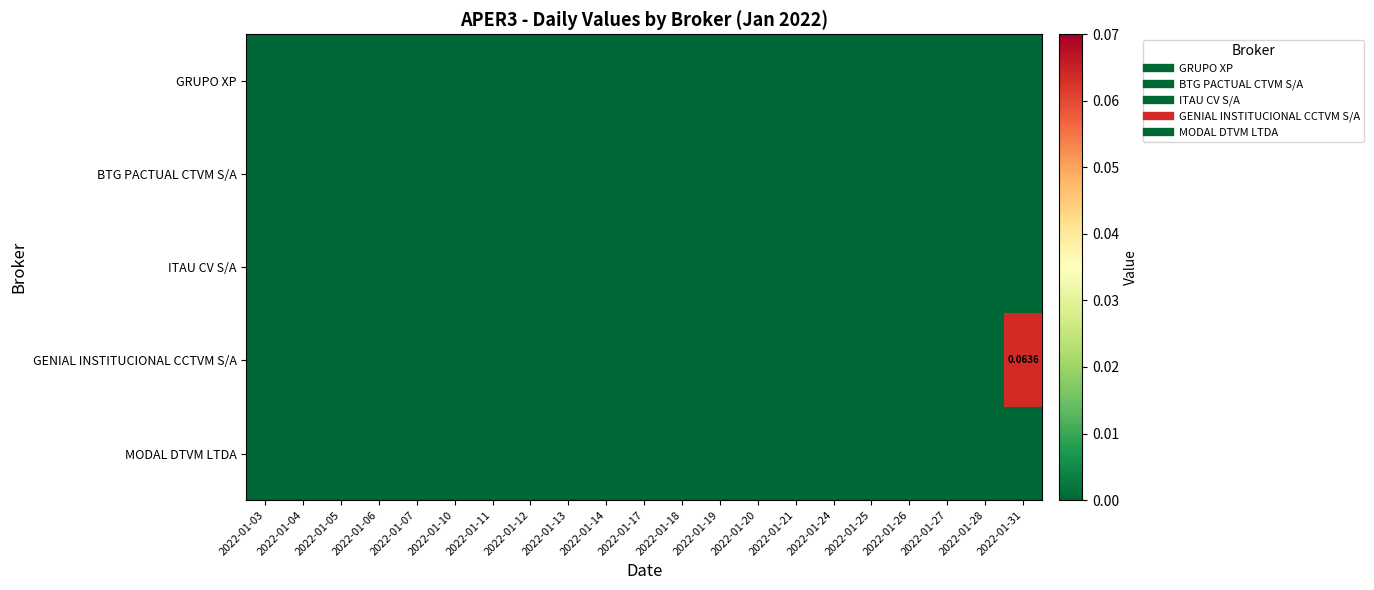

What is the greatest value displayed?

0.1